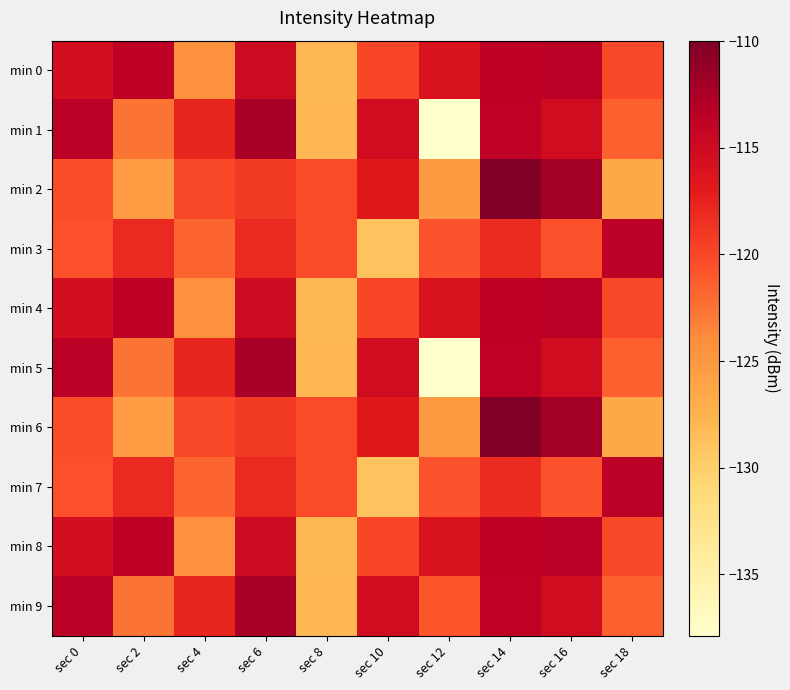

What is the total value across all series at sec 12?

-1237.2